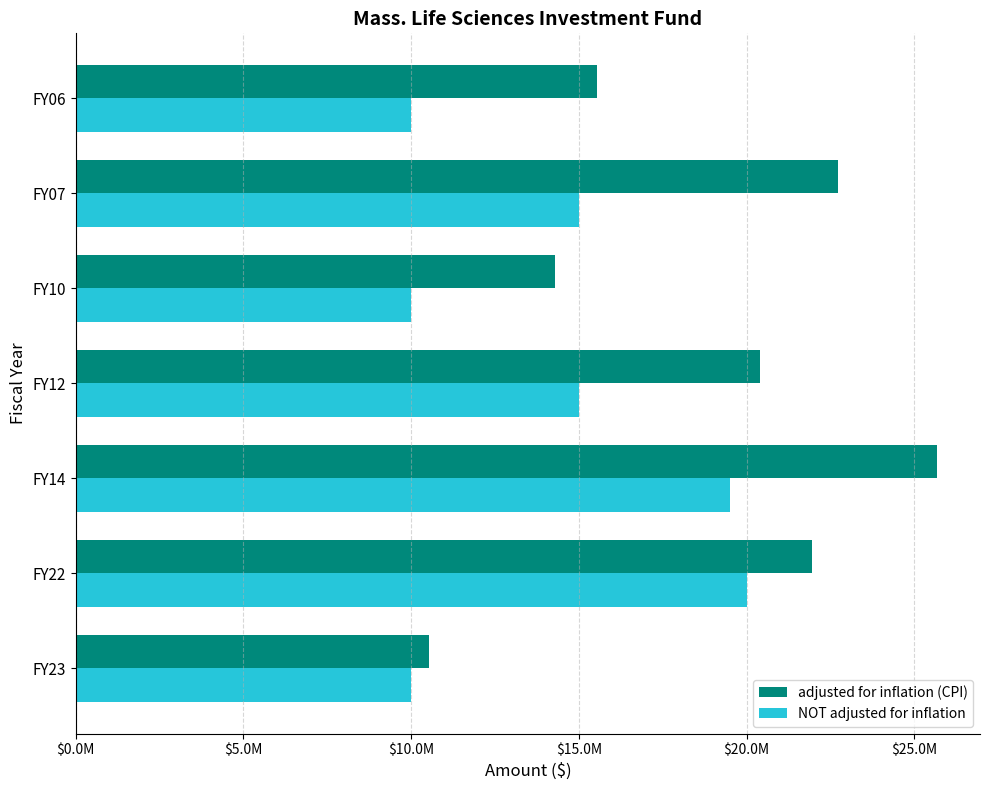

What are all the series names shown in the legend?

adjusted for inflation (CPI), NOT adjusted for inflation